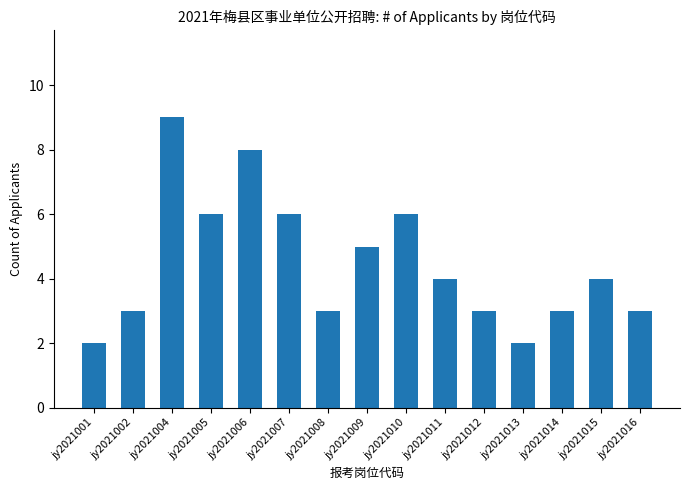

Are the bars horizontal?

No